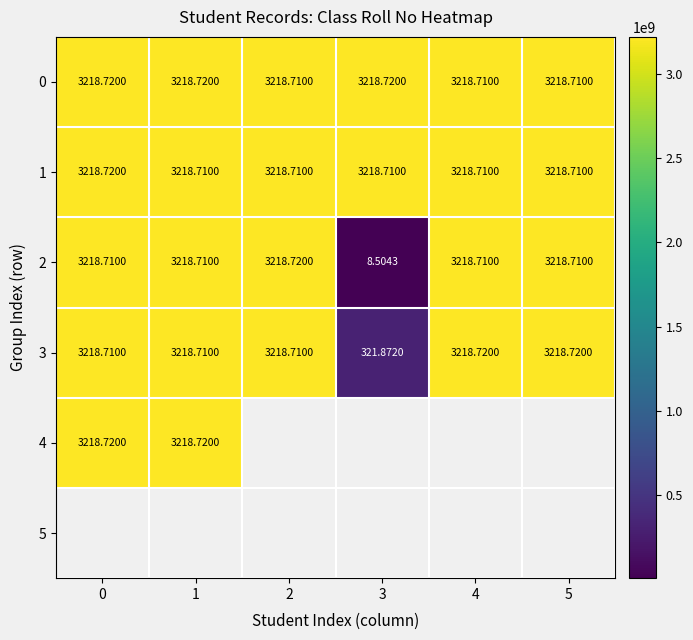

The 3 series shows 4862466649.4 at 0. True or false?

False